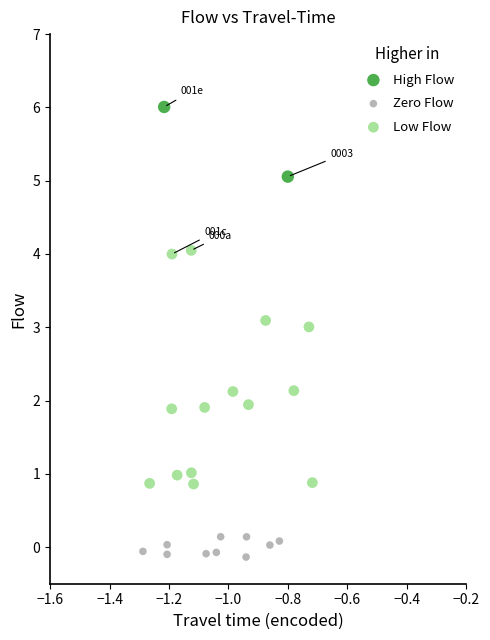

What are all the series names shown in the legend?

High Flow, Zero Flow, Low Flow